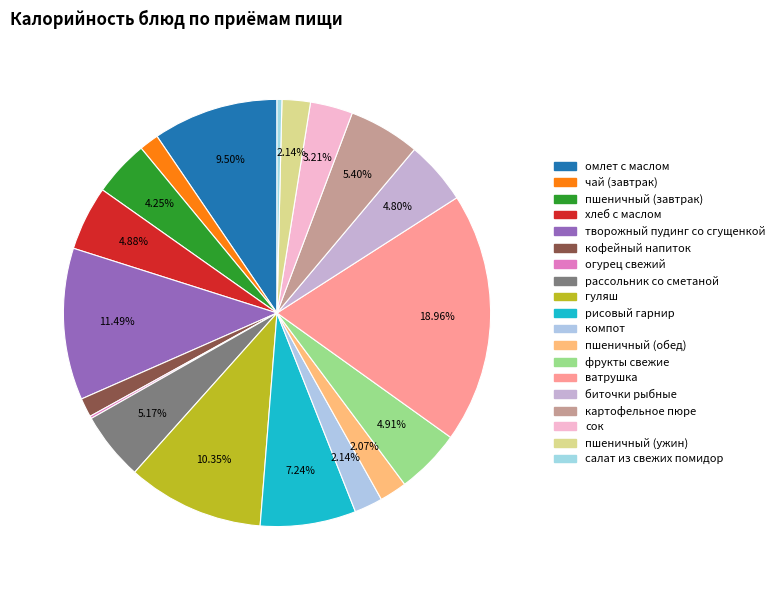

Which category has the smallest portion of the pie?

огурец свежий